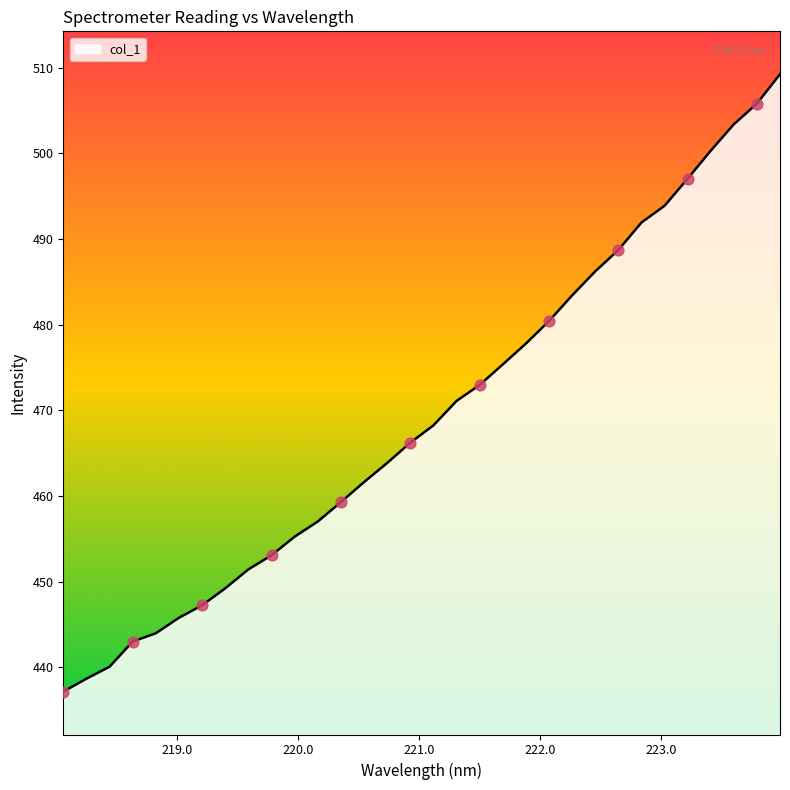

What is the difference between the maximum and minimum values?

72.1